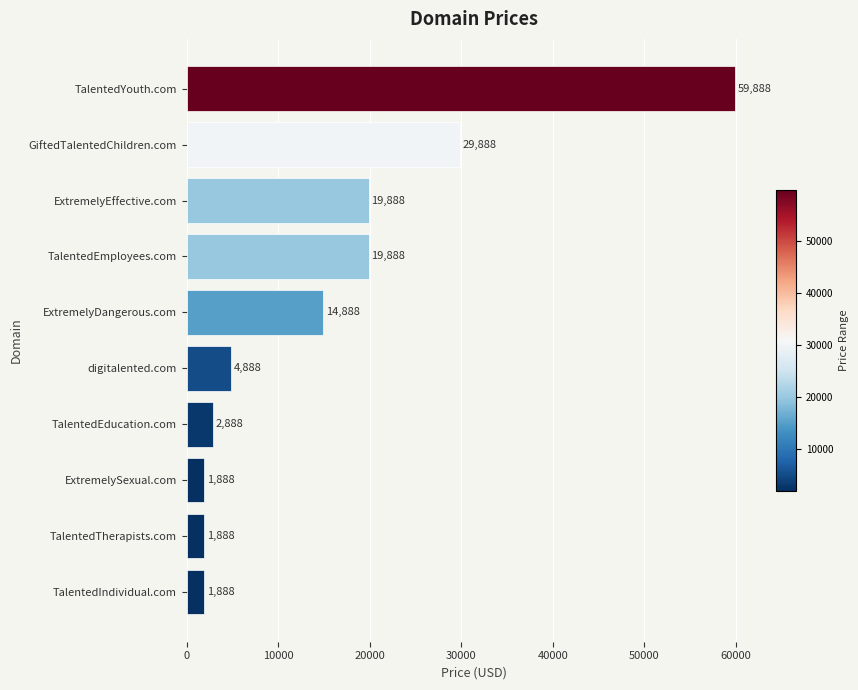

What is the minimum value shown in the chart?

1888